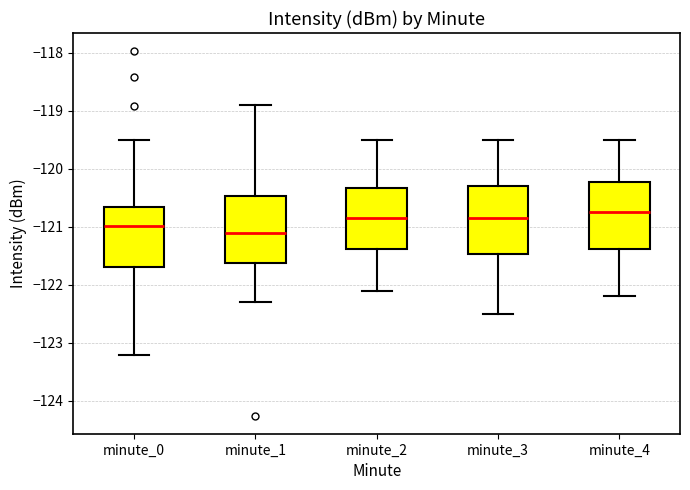

Where is the upper edge of the box for minute_4 on the y-axis? The values are not printed on the chart, so give them approximately, as read against the axis.

-120.2